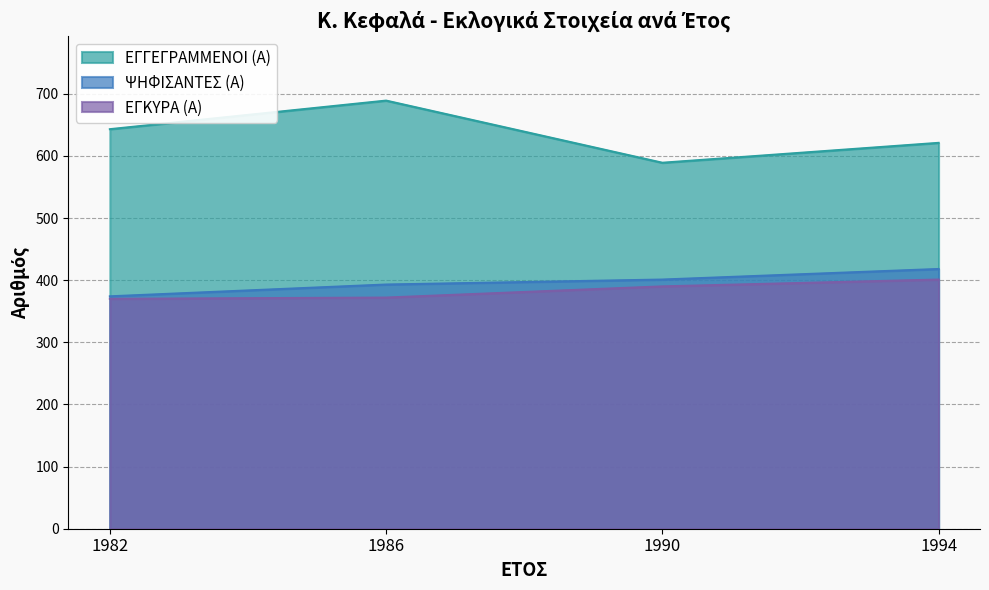

Reading right to left, list all the values displayed in this chart.

ΕΓΓΕΓΡΑΜΜΕΝΟΙ (Α): 621	589	689	643
ΨΗΦΙΣΑΝΤΕΣ (Α): 418	401	393	374
ΕΓΚΥΡΑ (Α): 401	390	372	370